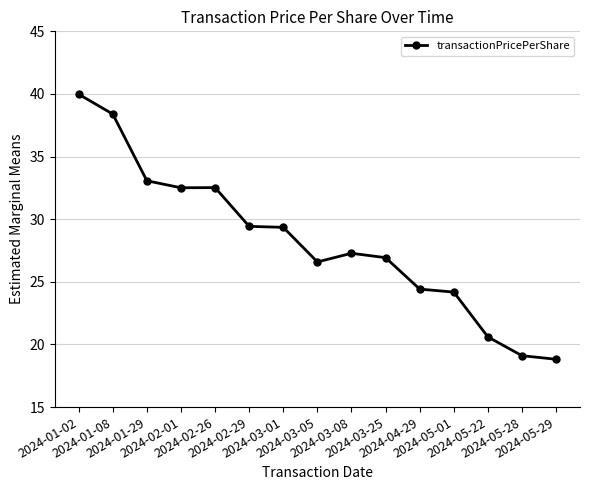

Which has a higher value, 2024-01-29 or 2024-02-29?

2024-01-29